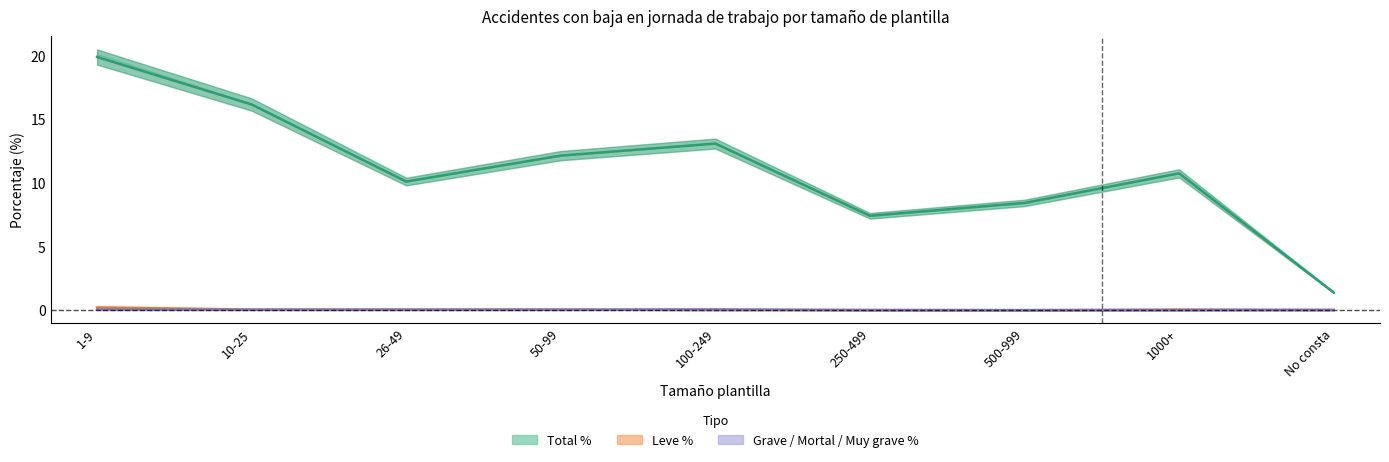

Which series has the widest spread of values?

Total %